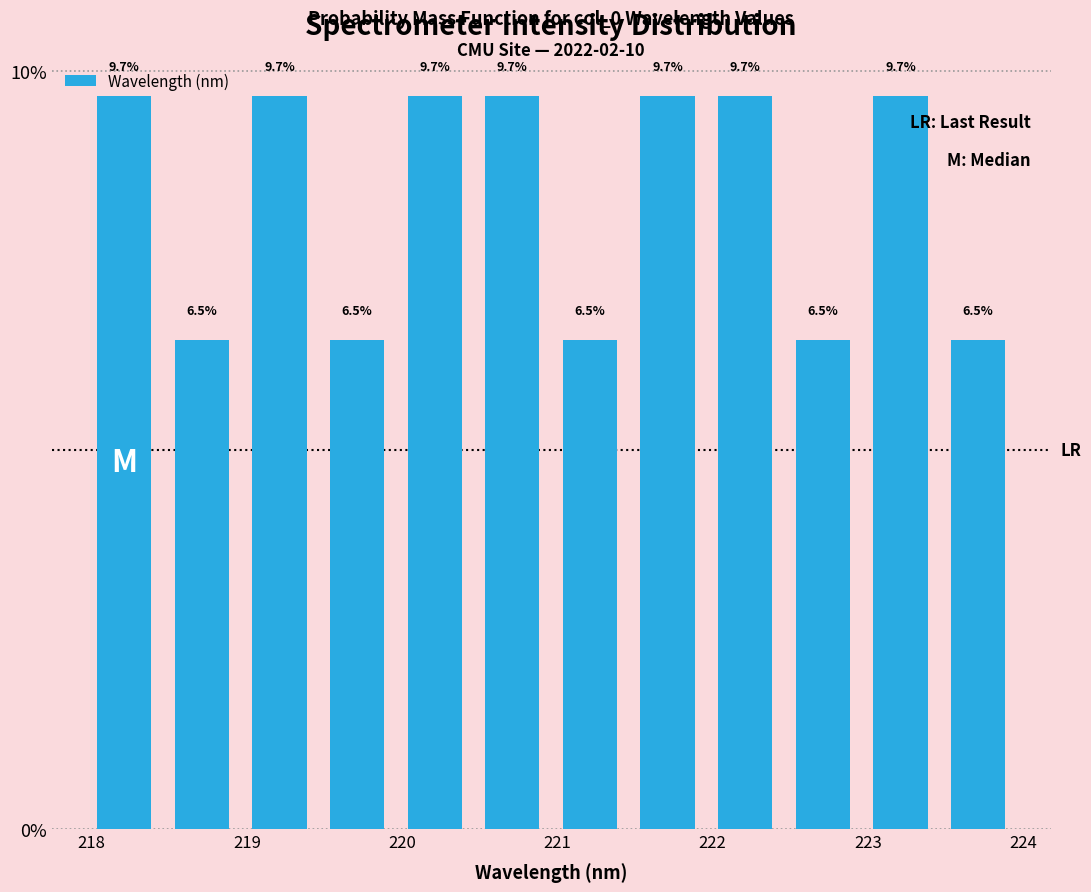

Reading left to right, list every bar in this chart as the range it spans on the x-axis followed by its height. The bar edges are not printed on the chart, so give them approximately, as read against the axis.

218.0 to 218.5: 9.7
218.5 to 219.0: 6.5
219.0 to 219.5: 9.7
219.5 to 220.0: 6.5
220.0 to 220.5: 9.7
220.5 to 221.0: 9.7
221.0 to 221.5: 6.5
221.5 to 222.0: 9.7
222.0 to 222.5: 9.7
222.5 to 223.0: 6.5
223.0 to 223.5: 9.7
223.5 to 224.0: 6.5